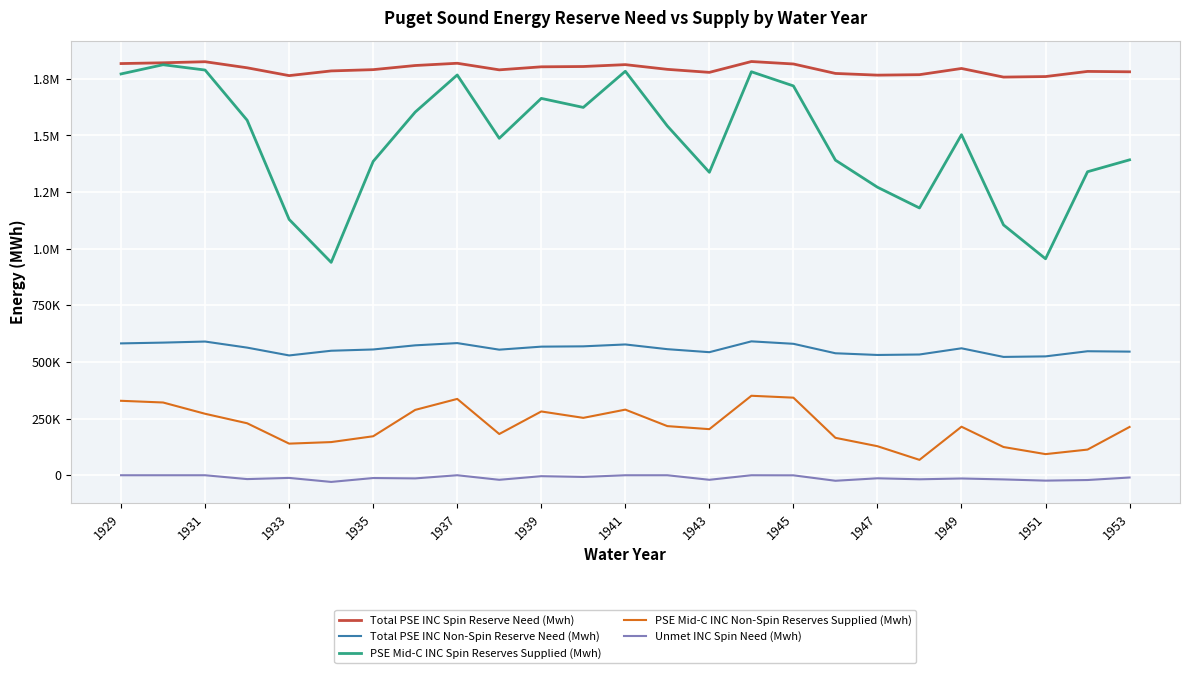

Does the chart display data point markers on the line(s)?

No